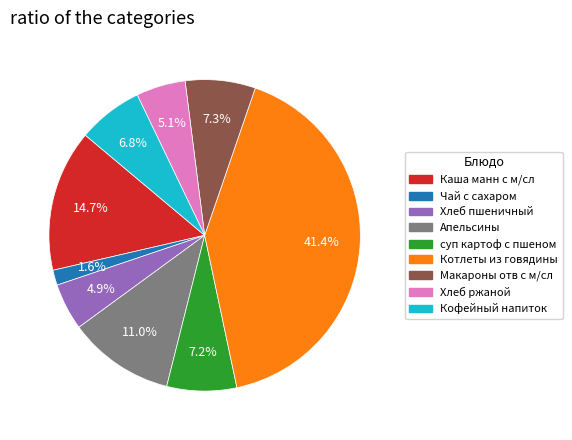

Does Хлеб пшеничный represent more than half of the total?

No